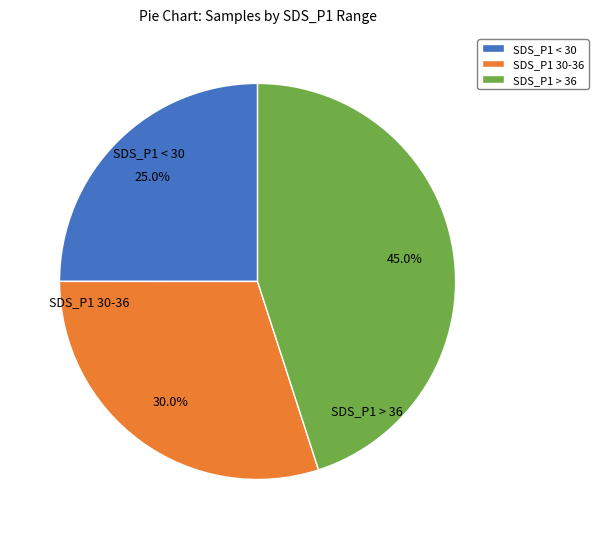

What portion of the pie excludes SDS_P1 > 36?

55.0%